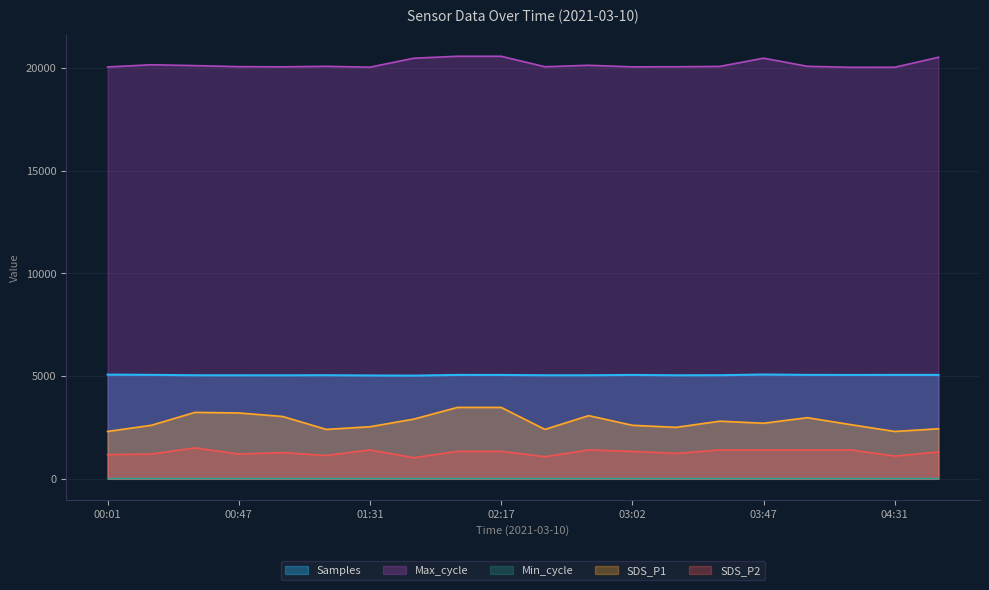

At which category does Max_cycle reach its first local peak?

00:16